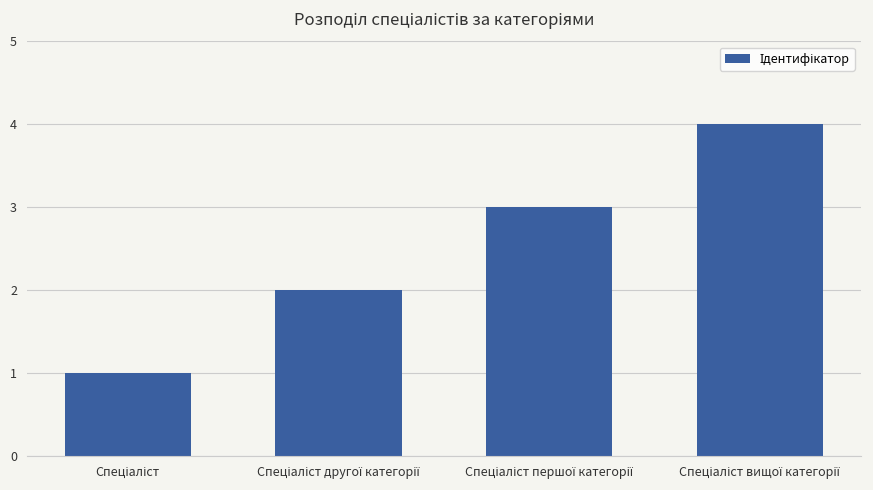

What is the greatest value displayed?

4